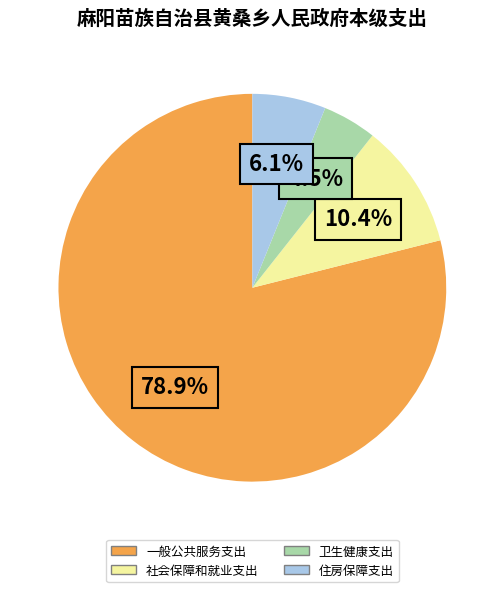

How much of the chart is everything except 住房保障支出?

93.9%